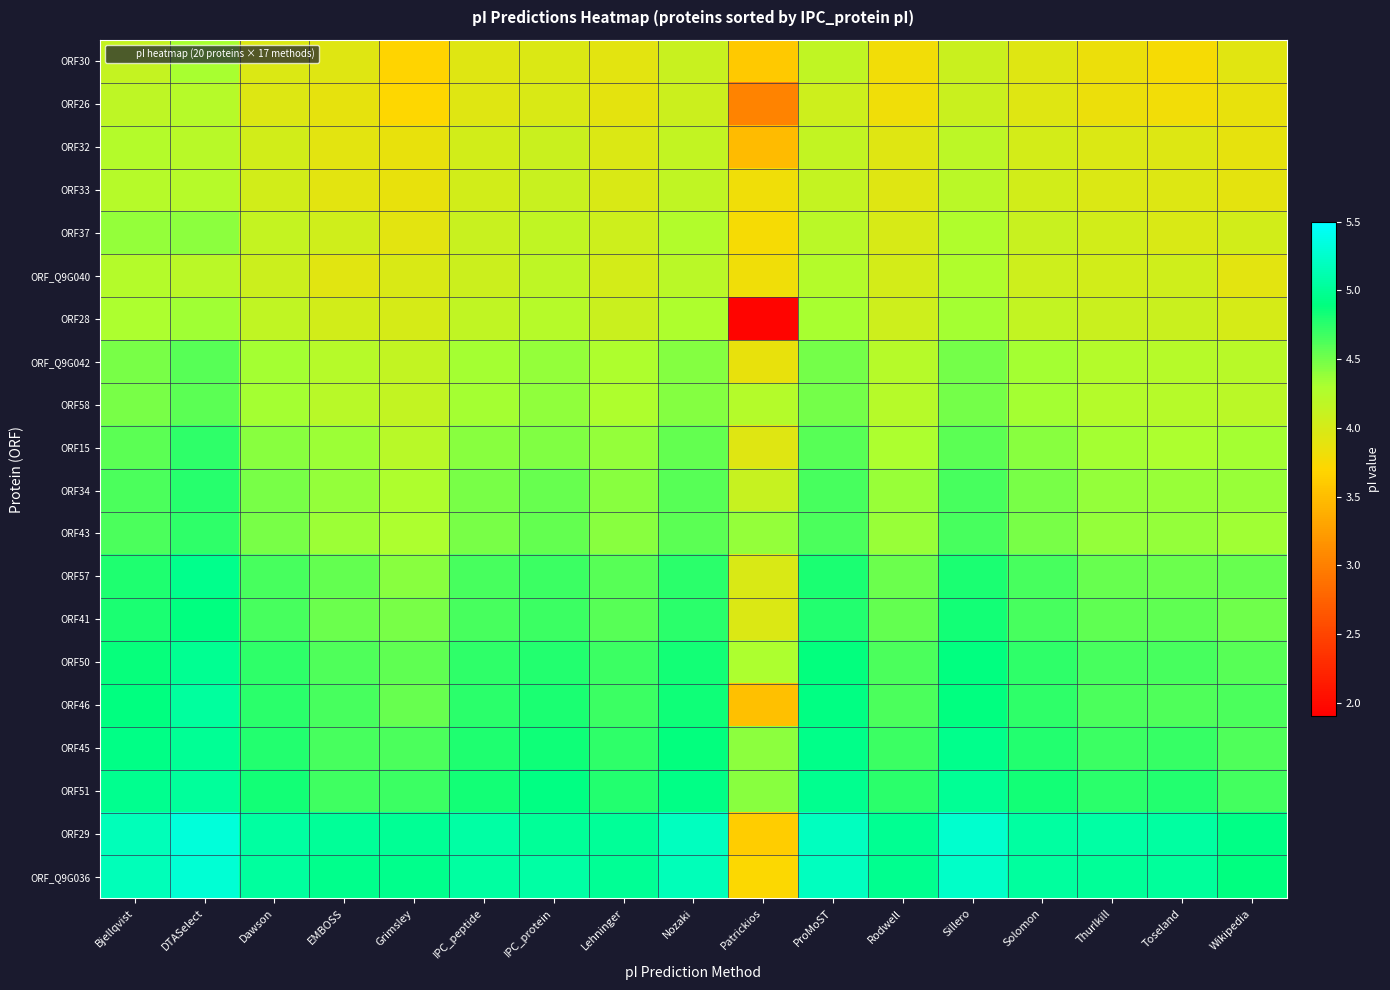

Reading left to right, what are all the values shown in this chart?

ORF30: Bjellqvist=4.1	DTASelect=4.3	Dawson=4.0	EMBOSS=3.9	Grimsley=3.7	IPC_peptide=3.9	IPC_protein=4.0	Lehninger=3.9	Nozaki=4.1	Patrickios=3.6	ProMoST=4.2	Rodwell=3.8	Sillero=4.1	Solomon=3.9	Thurlkill=3.8	Toseland=3.8	Wikipedia=3.9
ORF26: Bjellqvist=4.2	DTASelect=4.2	Dawson=3.9	EMBOSS=3.9	Grimsley=3.7	IPC_peptide=3.9	IPC_protein=4.0	Lehninger=3.9	Nozaki=4.1	Patrickios=3.0	ProMoST=4.1	Rodwell=3.8	Sillero=4.1	Solomon=3.9	Thurlkill=3.8	Toseland=3.8	Wikipedia=3.9
ORF32: Bjellqvist=4.2	DTASelect=4.2	Dawson=4.0	EMBOSS=3.9	Grimsley=3.9	IPC_peptide=4.0	IPC_protein=4.1	Lehninger=4.0	Nozaki=4.1	Patrickios=3.5	ProMoST=4.1	Rodwell=3.9	Sillero=4.2	Solomon=4.0	Thurlkill=4.0	Toseland=3.9	Wikipedia=3.9
ORF33: Bjellqvist=4.2	DTASelect=4.2	Dawson=4.0	EMBOSS=3.9	Grimsley=3.9	IPC_peptide=4.0	IPC_protein=4.1	Lehninger=4.0	Nozaki=4.2	Patrickios=3.8	ProMoST=4.1	Rodwell=3.9	Sillero=4.2	Solomon=4.0	Thurlkill=4.0	Toseland=3.9	Wikipedia=3.9
ORF37: Bjellqvist=4.4	DTASelect=4.4	Dawson=4.1	EMBOSS=4.0	Grimsley=3.9	IPC_peptide=4.1	IPC_protein=4.2	Lehninger=4.1	Nozaki=4.3	Patrickios=3.8	ProMoST=4.2	Rodwell=4.0	Sillero=4.3	Solomon=4.1	Thurlkill=4.0	Toseland=4.0	Wikipedia=4.0
ORF_Q9G040: Bjellqvist=4.2	DTASelect=4.2	Dawson=4.1	EMBOSS=3.9	Grimsley=4.0	IPC_peptide=4.1	IPC_protein=4.2	Lehninger=4.0	Nozaki=4.2	Patrickios=3.8	ProMoST=4.2	Rodwell=4.0	Sillero=4.3	Solomon=4.1	Thurlkill=4.0	Toseland=4.0	Wikipedia=3.9
ORF28: Bjellqvist=4.3	DTASelect=4.3	Dawson=4.2	EMBOSS=4.0	Grimsley=4.0	IPC_peptide=4.2	IPC_protein=4.2	Lehninger=4.1	Nozaki=4.3	Patrickios=2.0	ProMoST=4.3	Rodwell=4.1	Sillero=4.3	Solomon=4.1	Thurlkill=4.1	Toseland=4.1	Wikipedia=4.0
ORF_Q9G042: Bjellqvist=4.5	DTASelect=4.6	Dawson=4.3	EMBOSS=4.2	Grimsley=4.1	IPC_peptide=4.3	IPC_protein=4.4	Lehninger=4.3	Nozaki=4.4	Patrickios=3.9	ProMoST=4.5	Rodwell=4.2	Sillero=4.5	Solomon=4.3	Thurlkill=4.2	Toseland=4.2	Wikipedia=4.2
ORF58: Bjellqvist=4.5	DTASelect=4.6	Dawson=4.3	EMBOSS=4.2	Grimsley=4.1	IPC_peptide=4.3	IPC_protein=4.4	Lehninger=4.3	Nozaki=4.4	Patrickios=4.2	ProMoST=4.5	Rodwell=4.2	Sillero=4.5	Solomon=4.3	Thurlkill=4.2	Toseland=4.2	Wikipedia=4.2
ORF15: Bjellqvist=4.6	DTASelect=4.7	Dawson=4.4	EMBOSS=4.4	Grimsley=4.2	IPC_peptide=4.4	IPC_protein=4.5	Lehninger=4.4	Nozaki=4.5	Patrickios=3.9	ProMoST=4.6	Rodwell=4.3	Sillero=4.6	Solomon=4.4	Thurlkill=4.3	Toseland=4.3	Wikipedia=4.3
ORF34: Bjellqvist=4.6	DTASelect=4.8	Dawson=4.5	EMBOSS=4.4	Grimsley=4.3	IPC_peptide=4.5	IPC_protein=4.5	Lehninger=4.4	Nozaki=4.6	Patrickios=4.1	ProMoST=4.6	Rodwell=4.4	Sillero=4.6	Solomon=4.5	Thurlkill=4.4	Toseland=4.4	Wikipedia=4.4
ORF43: Bjellqvist=4.6	DTASelect=4.7	Dawson=4.5	EMBOSS=4.4	Grimsley=4.3	IPC_peptide=4.5	IPC_protein=4.5	Lehninger=4.4	Nozaki=4.6	Patrickios=4.4	ProMoST=4.6	Rodwell=4.4	Sillero=4.6	Solomon=4.5	Thurlkill=4.4	Toseland=4.4	Wikipedia=4.3
ORF57: Bjellqvist=4.8	DTASelect=5.0	Dawson=4.6	EMBOSS=4.5	Grimsley=4.4	IPC_peptide=4.6	IPC_protein=4.7	Lehninger=4.6	Nozaki=4.7	Patrickios=4.0	ProMoST=4.8	Rodwell=4.5	Sillero=4.8	Solomon=4.6	Thurlkill=4.5	Toseland=4.5	Wikipedia=4.5
ORF41: Bjellqvist=4.8	DTASelect=4.9	Dawson=4.6	EMBOSS=4.5	Grimsley=4.5	IPC_peptide=4.6	IPC_protein=4.7	Lehninger=4.6	Nozaki=4.7	Patrickios=4.0	ProMoST=4.8	Rodwell=4.5	Sillero=4.8	Solomon=4.6	Thurlkill=4.6	Toseland=4.6	Wikipedia=4.5
ORF50: Bjellqvist=4.9	DTASelect=5.0	Dawson=4.7	EMBOSS=4.6	Grimsley=4.6	IPC_peptide=4.7	IPC_protein=4.8	Lehninger=4.7	Nozaki=4.8	Patrickios=4.3	ProMoST=4.9	Rodwell=4.6	Sillero=4.9	Solomon=4.7	Thurlkill=4.6	Toseland=4.6	Wikipedia=4.6
ORF46: Bjellqvist=4.9	DTASelect=5.0	Dawson=4.7	EMBOSS=4.6	Grimsley=4.5	IPC_peptide=4.7	IPC_protein=4.8	Lehninger=4.7	Nozaki=4.9	Patrickios=3.5	ProMoST=4.9	Rodwell=4.6	Sillero=4.9	Solomon=4.7	Thurlkill=4.6	Toseland=4.6	Wikipedia=4.6
ORF45: Bjellqvist=4.9	DTASelect=5.0	Dawson=4.8	EMBOSS=4.6	Grimsley=4.6	IPC_peptide=4.8	IPC_protein=4.9	Lehninger=4.7	Nozaki=4.9	Patrickios=4.4	ProMoST=4.9	Rodwell=4.7	Sillero=5.0	Solomon=4.8	Thurlkill=4.7	Toseland=4.7	Wikipedia=4.6
ORF51: Bjellqvist=5.0	DTASelect=5.0	Dawson=4.8	EMBOSS=4.7	Grimsley=4.7	IPC_peptide=4.8	IPC_protein=4.9	Lehninger=4.8	Nozaki=4.9	Patrickios=4.4	ProMoST=5.0	Rodwell=4.7	Sillero=5.0	Solomon=4.8	Thurlkill=4.7	Toseland=4.8	Wikipedia=4.7
ORF29: Bjellqvist=5.2	DTASelect=5.3	Dawson=5.1	EMBOSS=5.0	Grimsley=5.0	IPC_peptide=5.1	IPC_protein=5.0	Lehninger=5.0	Nozaki=5.2	Patrickios=3.6	ProMoST=5.2	Rodwell=5.0	Sillero=5.3	Solomon=5.1	Thurlkill=5.1	Toseland=5.1	Wikipedia=4.9
ORF_Q9G036: Bjellqvist=5.2	DTASelect=5.3	Dawson=5.0	EMBOSS=5.0	Grimsley=5.0	IPC_peptide=5.1	IPC_protein=5.1	Lehninger=5.0	Nozaki=5.2	Patrickios=3.7	ProMoST=5.2	Rodwell=5.0	Sillero=5.2	Solomon=5.0	Thurlkill=5.0	Toseland=5.0	Wikipedia=4.9